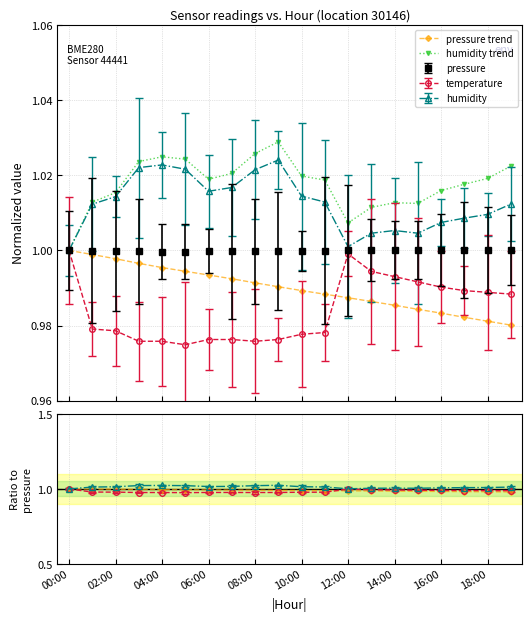

True or false: pressure trend and humidity trend intersect in this chart.

False